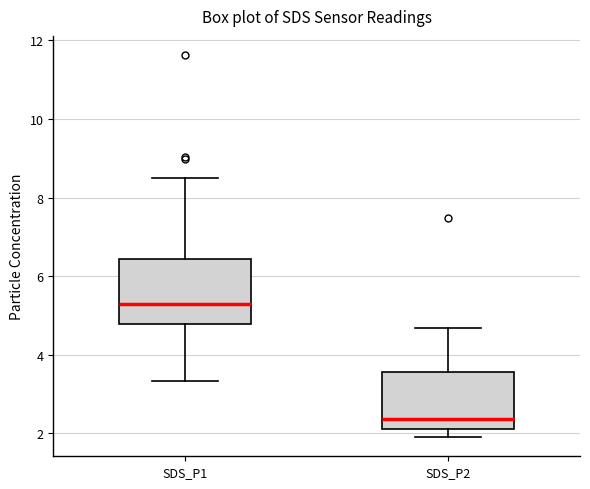

Reading left to right, read every box against the y-axis: the position of its median line, the range the box covers, and the ends of its whiskers. The values are not printed on the chart, so give them approximately, as read against the axis.

SDS_P1: median 5.4, box 4.8 to 6.4, whiskers 3.4 to 8.6
SDS_P2: median 2.4, box 2.2 to 3.6, whiskers 2.0 to 4.6